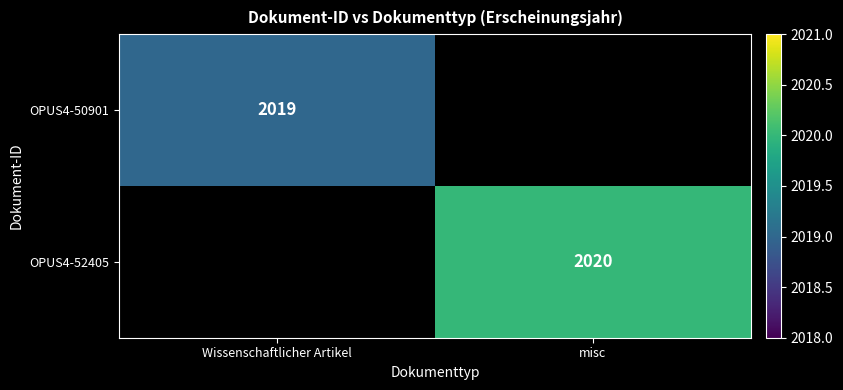

The OPUS4-50901 series shows 623 at Wissenschaftlicher Artikel. True or false?

False